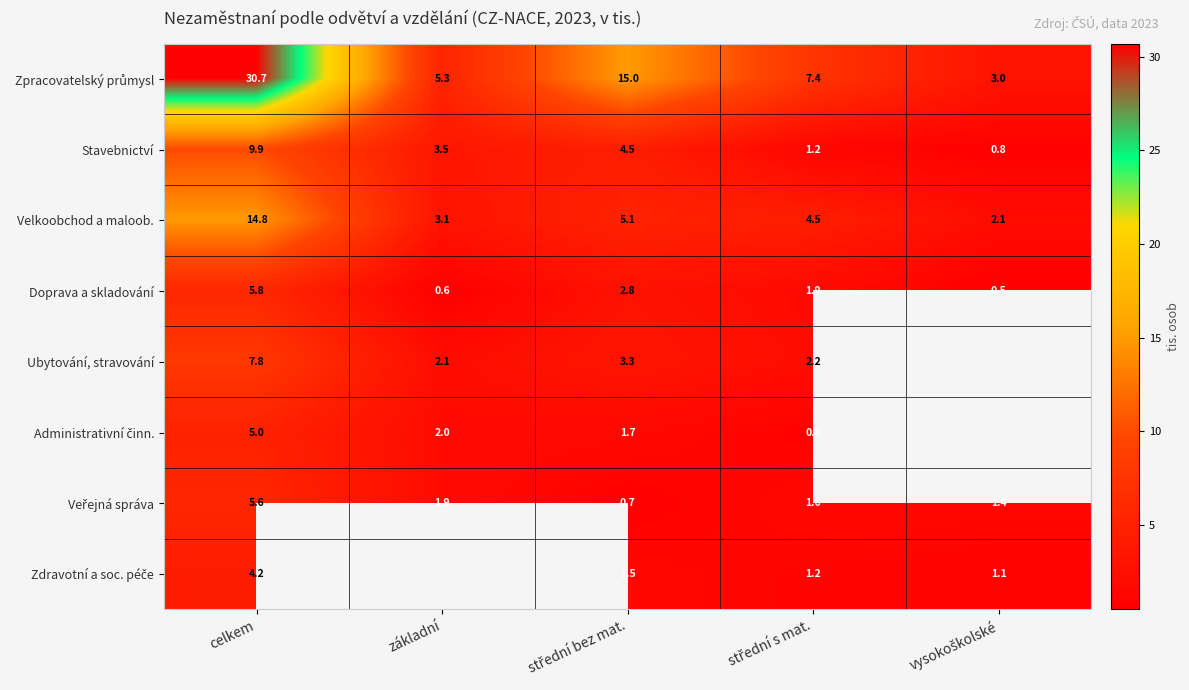

What is the maximum value shown in the chart?

30.7